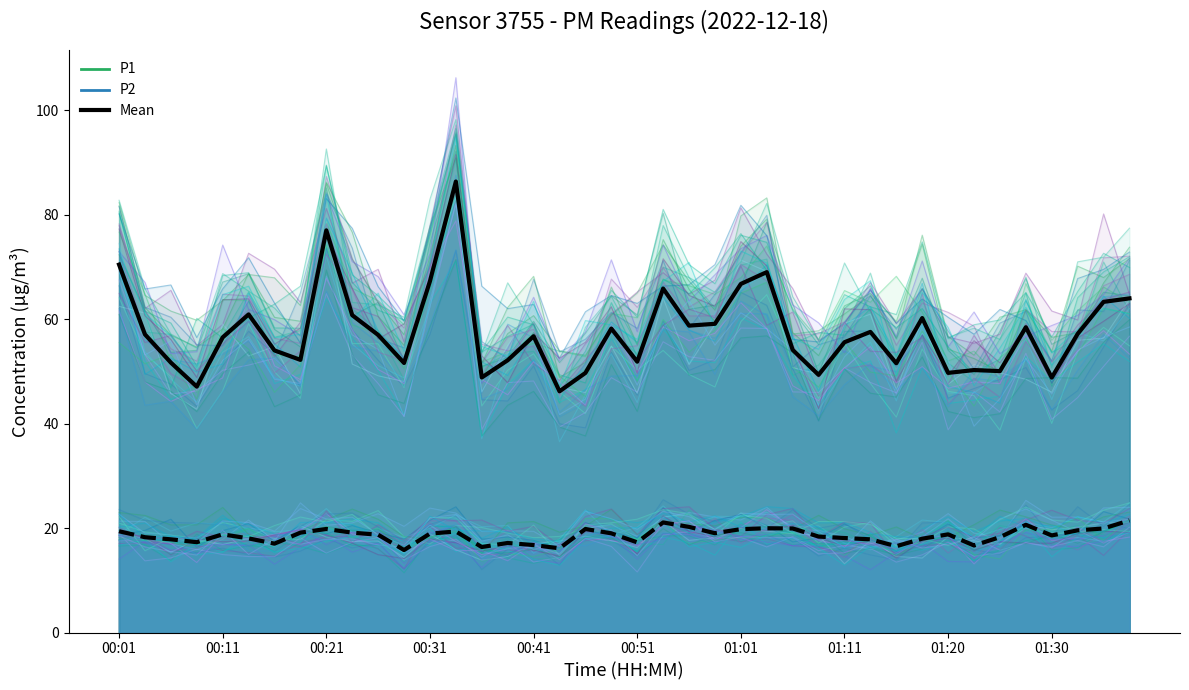

What is the average value of the P2 mean series?

18.6